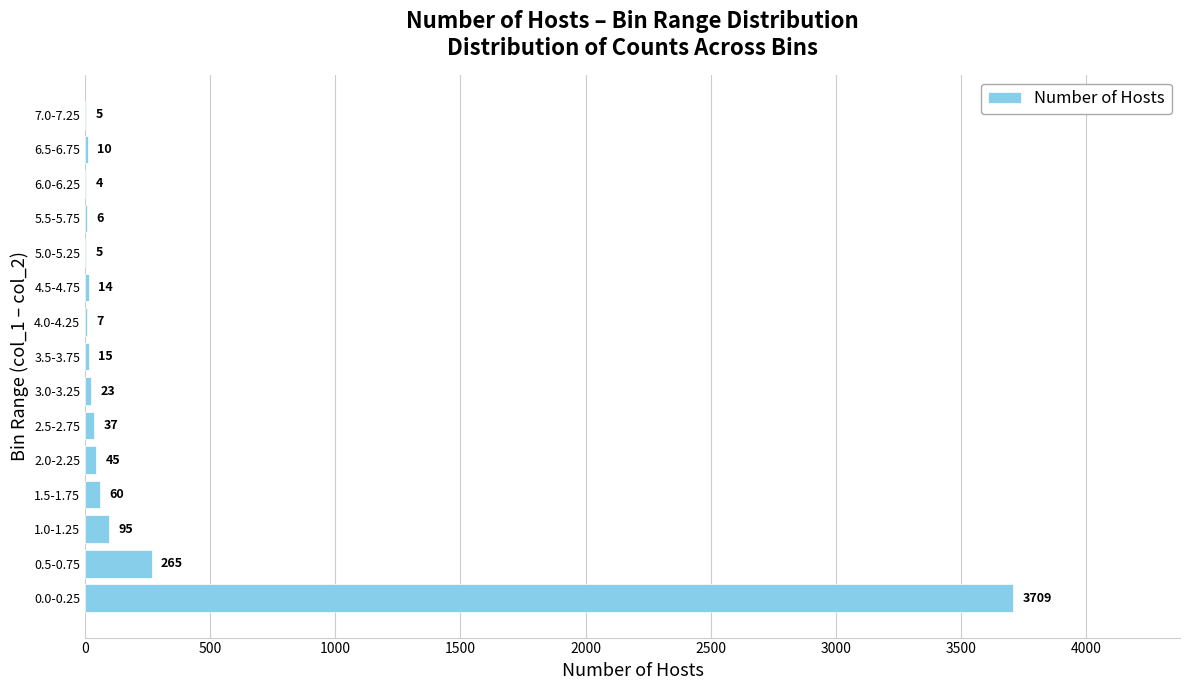

The value at 6.5-6.75 is 10. True or false?

True